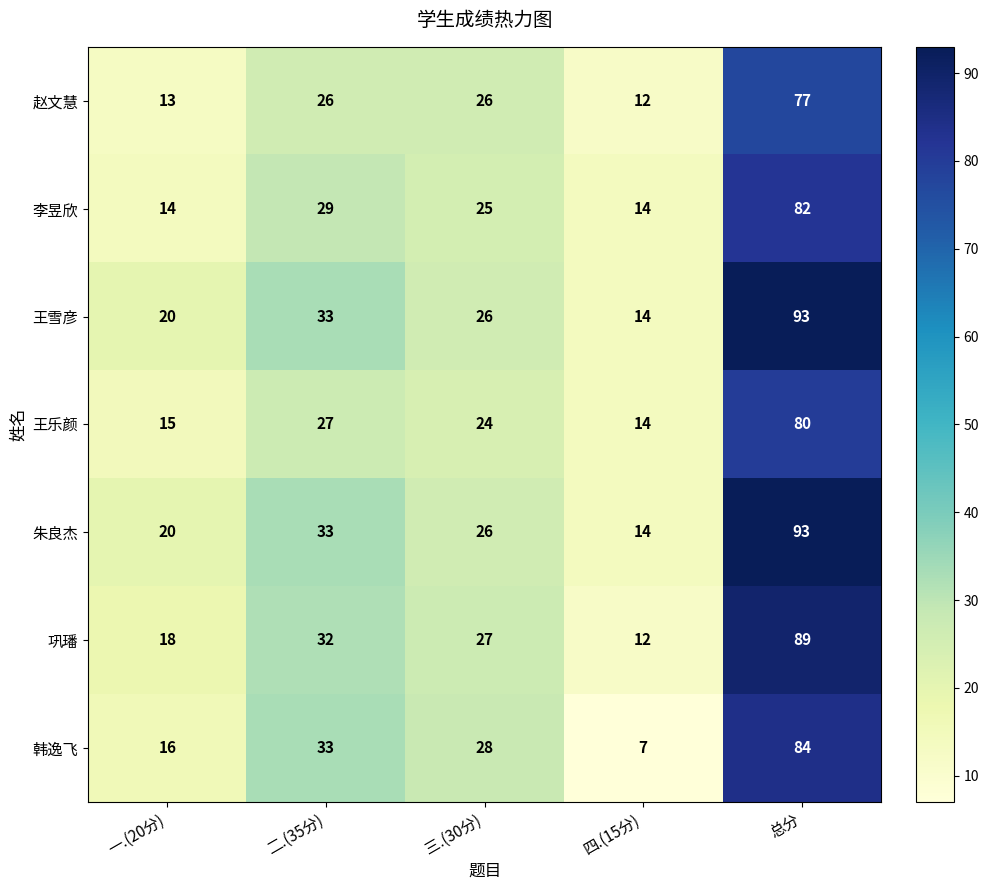

Which label corresponds to the largest value in the chart?

总分